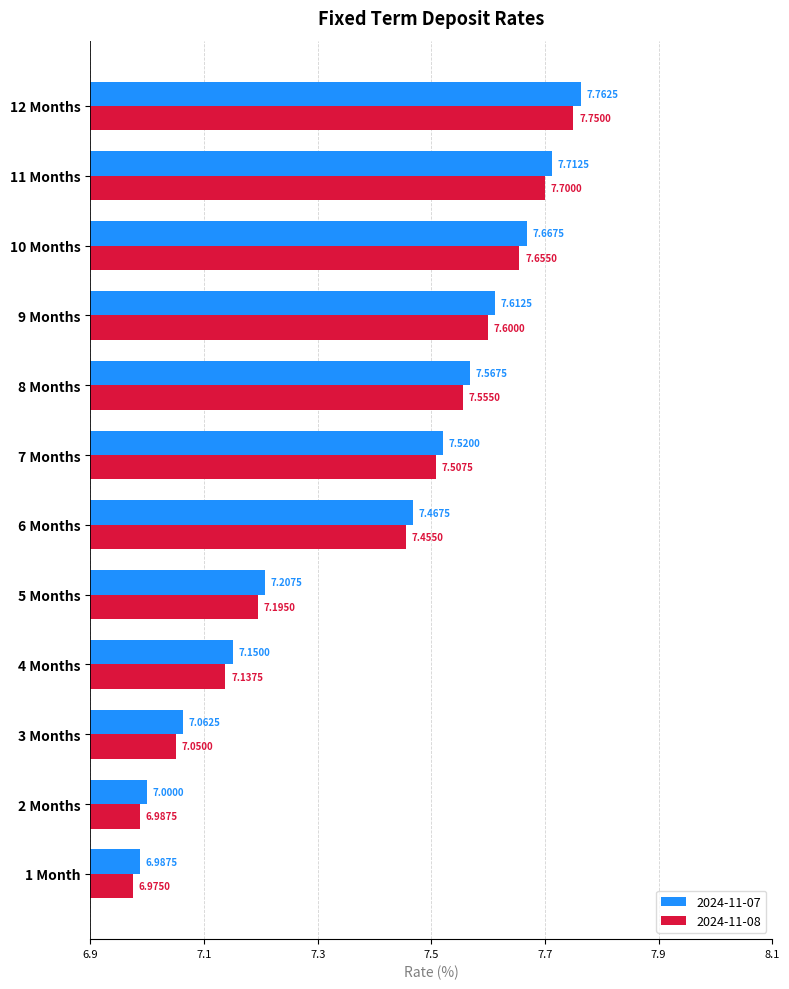

At which category does the chart reach its peak across all series?

12 Months